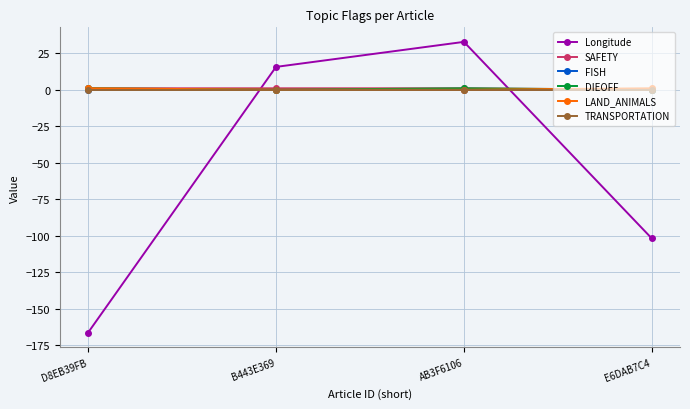

How many interior local peaks does the Longitude series have?

1